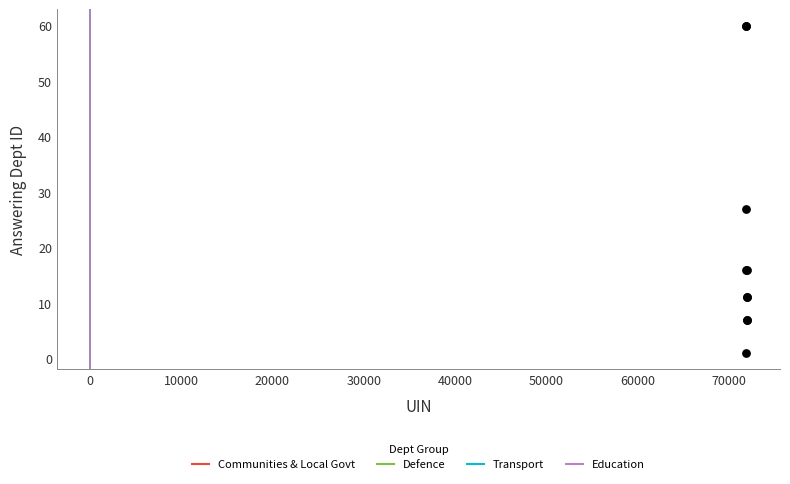

What Y value in the scatter plot is closest to 30?

27